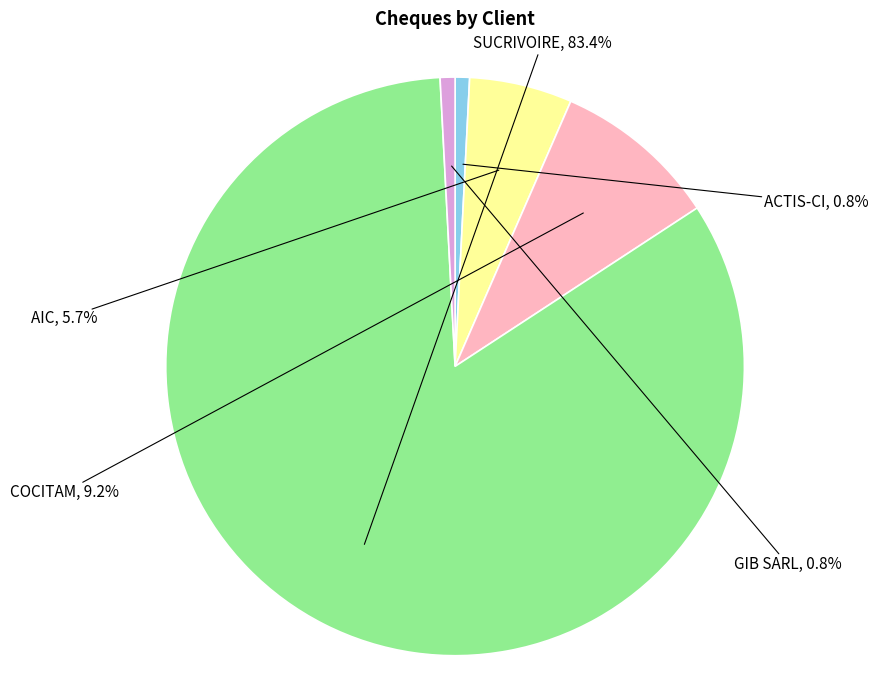

Is there any slice that represents more than half of the pie?

Yes